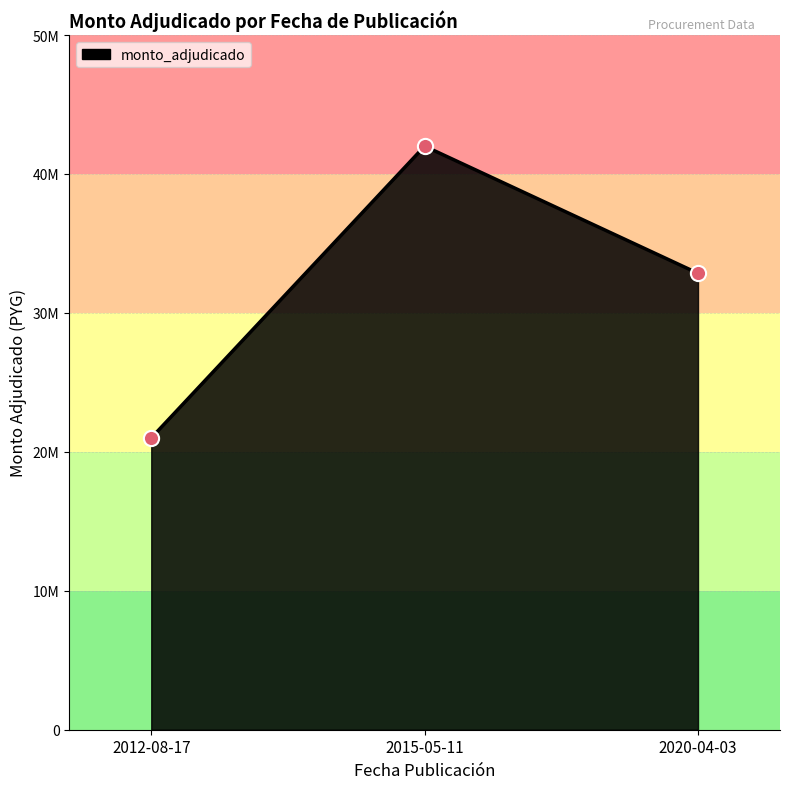

Which has a higher value, 2012-08-17 or 2015-05-11?

2015-05-11